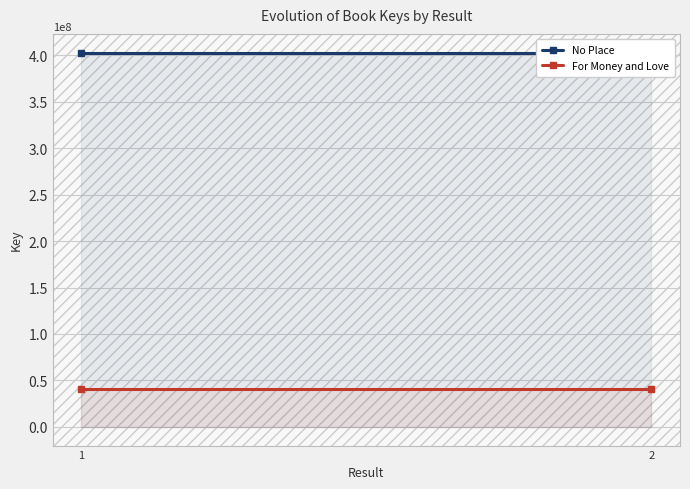

The value of For Money and Love at 2 is 40935785. True or false?

True